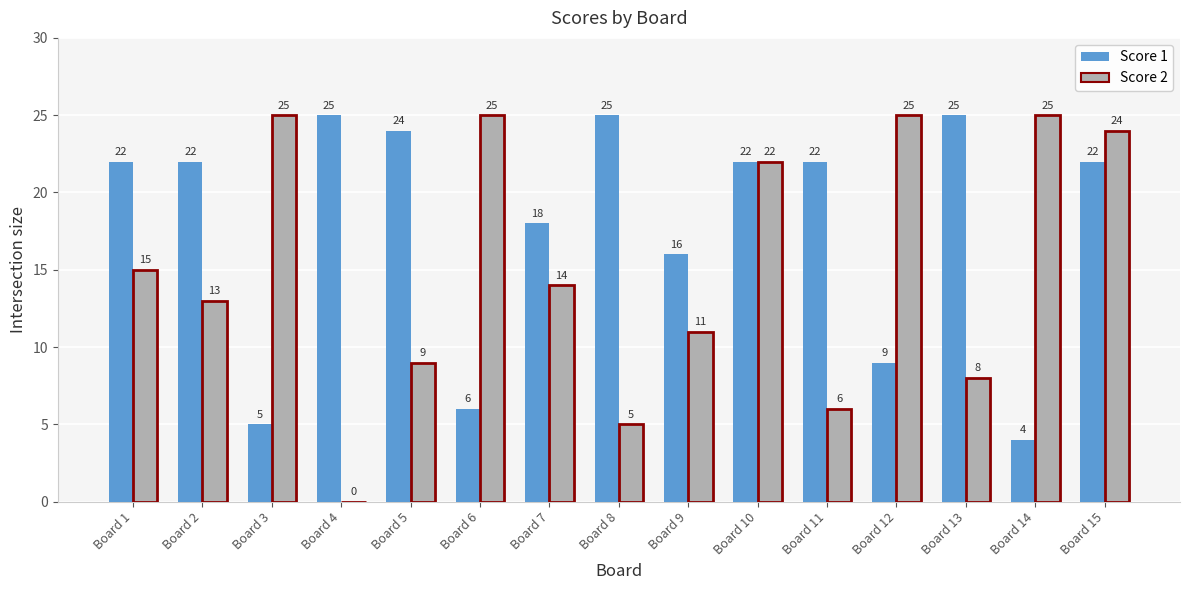

The Score 1 series shows 9 at Board 3. True or false?

False